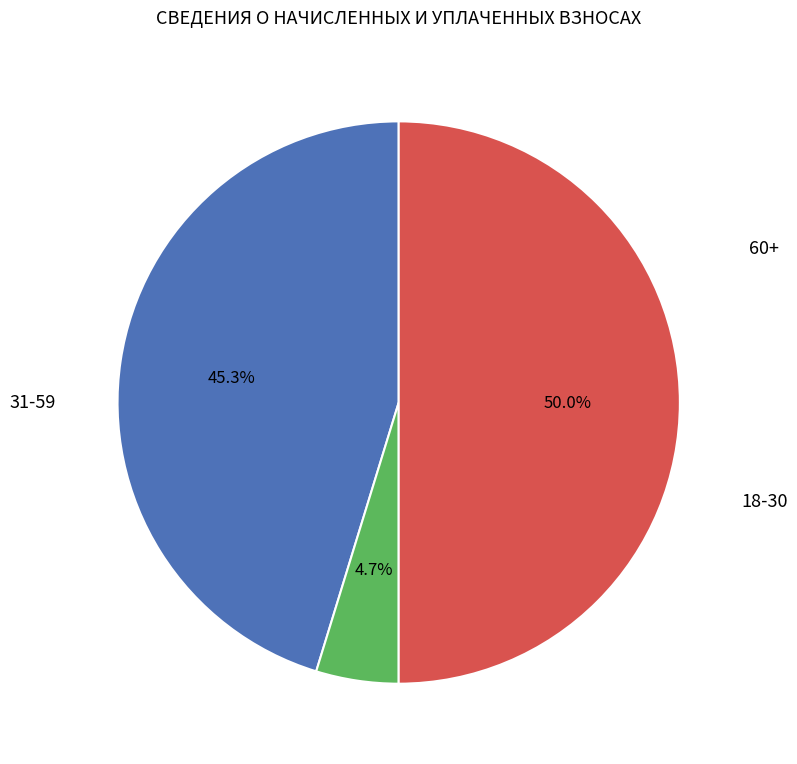

How many slices are in this pie chart?

3